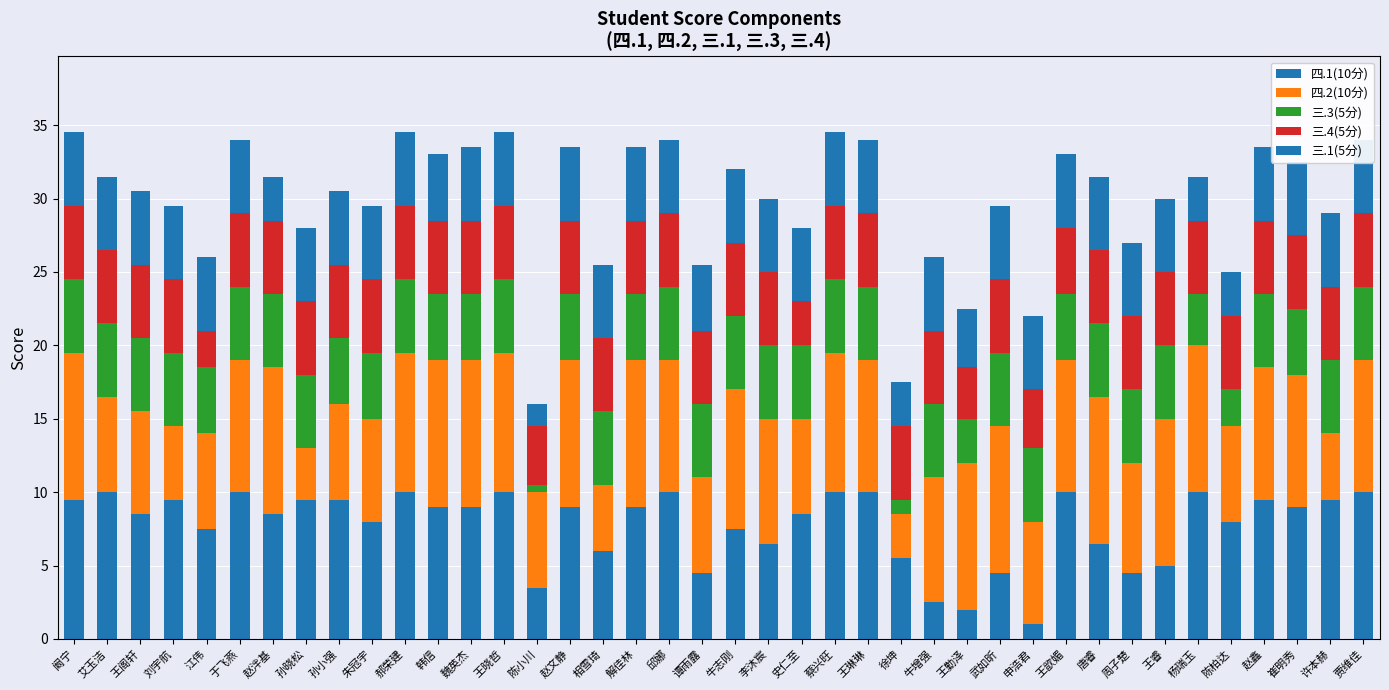

Rank the series by their maximum value, from lowest to highest.

三.3(5分), 三.4(5分), 三.1(5分), 四.1(10分), 四.2(10分)